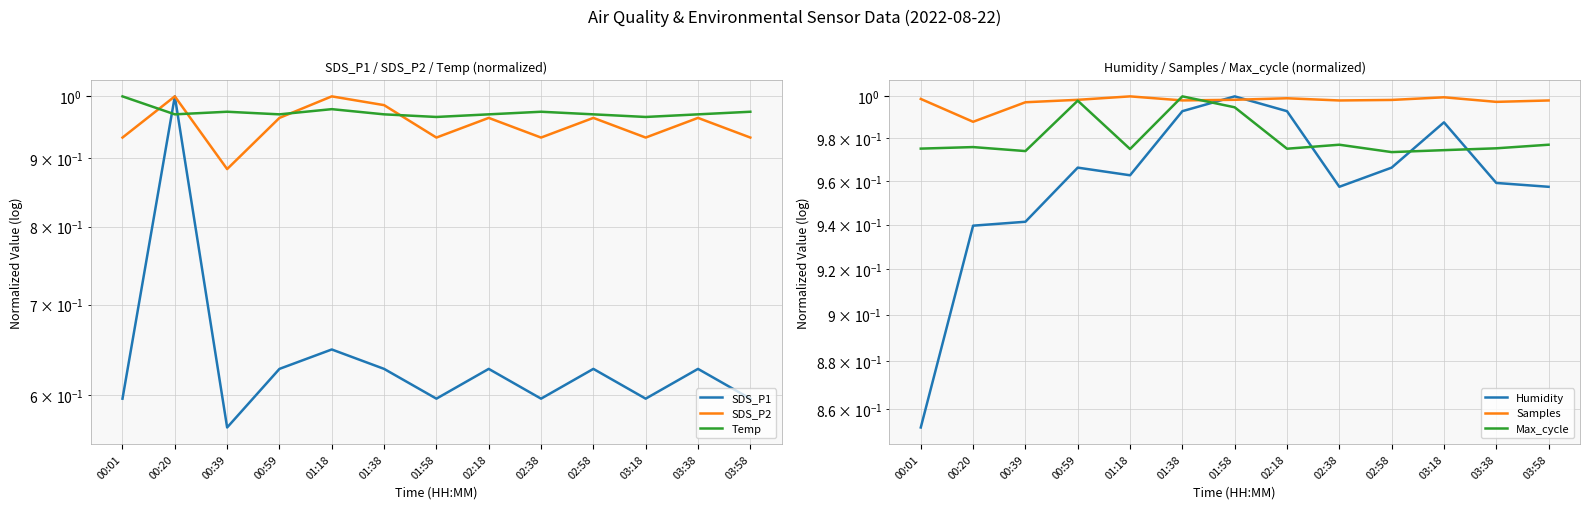

Reading left to right, list all the values displayed in this chart.

SDS_P1: 00:01=0.6	00:20=1.0	00:39=0.6	00:59=0.6	01:18=0.6	01:38=0.6	01:58=0.6	02:18=0.6	02:38=0.6	02:58=0.6	03:18=0.6	03:38=0.6	03:58=0.6
SDS_P2: 00:01=0.9	00:20=1.0	00:39=0.9	00:59=1.0	01:18=1.0	01:38=1.0	01:58=0.9	02:18=1.0	02:38=0.9	02:58=1.0	03:18=0.9	03:38=1.0	03:58=0.9
Temp: 00:01=1.0	00:20=1.0	00:39=1.0	00:59=1.0	01:18=1.0	01:38=1.0	01:58=1.0	02:18=1.0	02:38=1.0	02:58=1.0	03:18=1.0	03:38=1.0	03:58=1.0
Humidity: 00:01=0.9	00:20=0.9	00:39=0.9	00:59=1.0	01:18=1.0	01:38=1.0	01:58=1.0	02:18=1.0	02:38=1.0	02:58=1.0	03:18=1.0	03:38=1.0	03:58=1.0
Samples: 00:01=1.0	00:20=1.0	00:39=1.0	00:59=1.0	01:18=1.0	01:38=1.0	01:58=1.0	02:18=1.0	02:38=1.0	02:58=1.0	03:18=1.0	03:38=1.0	03:58=1.0
Max_cycle: 00:01=1.0	00:20=1.0	00:39=1.0	00:59=1.0	01:18=1.0	01:38=1.0	01:58=1.0	02:18=1.0	02:38=1.0	02:58=1.0	03:18=1.0	03:38=1.0	03:58=1.0